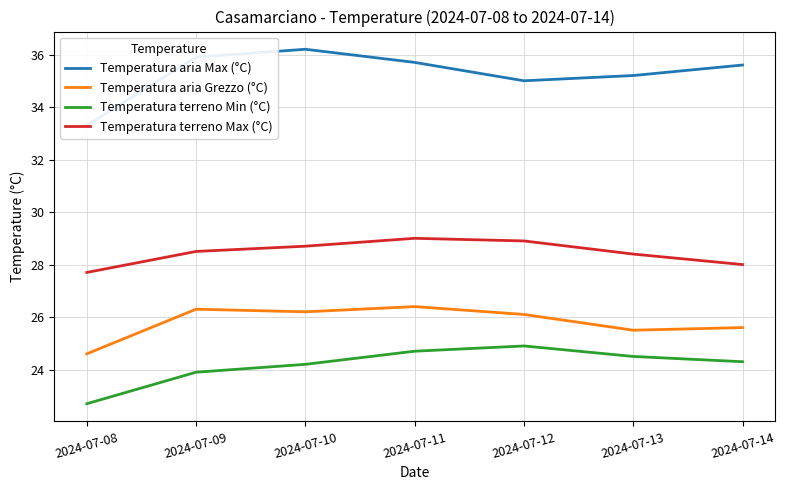

True or false: Temperatura terreno Min (°C) and Temperatura terreno Max (°C) intersect in this chart.

False